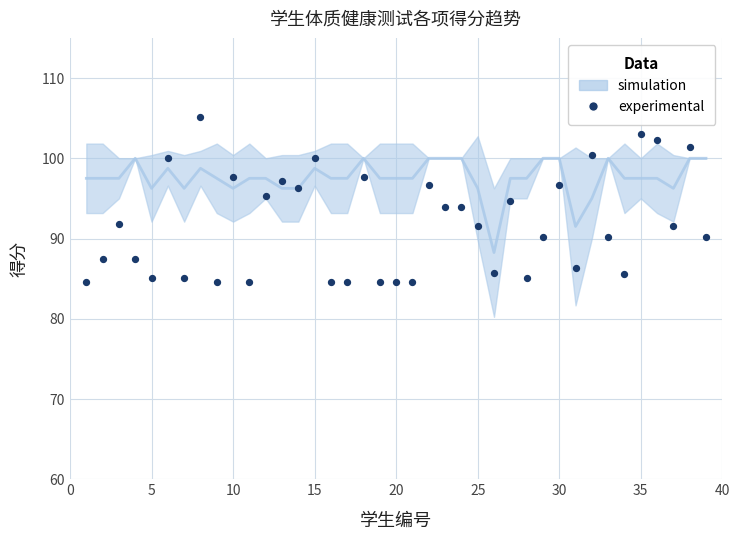

What is the range of X values (max minus min)?

38.0